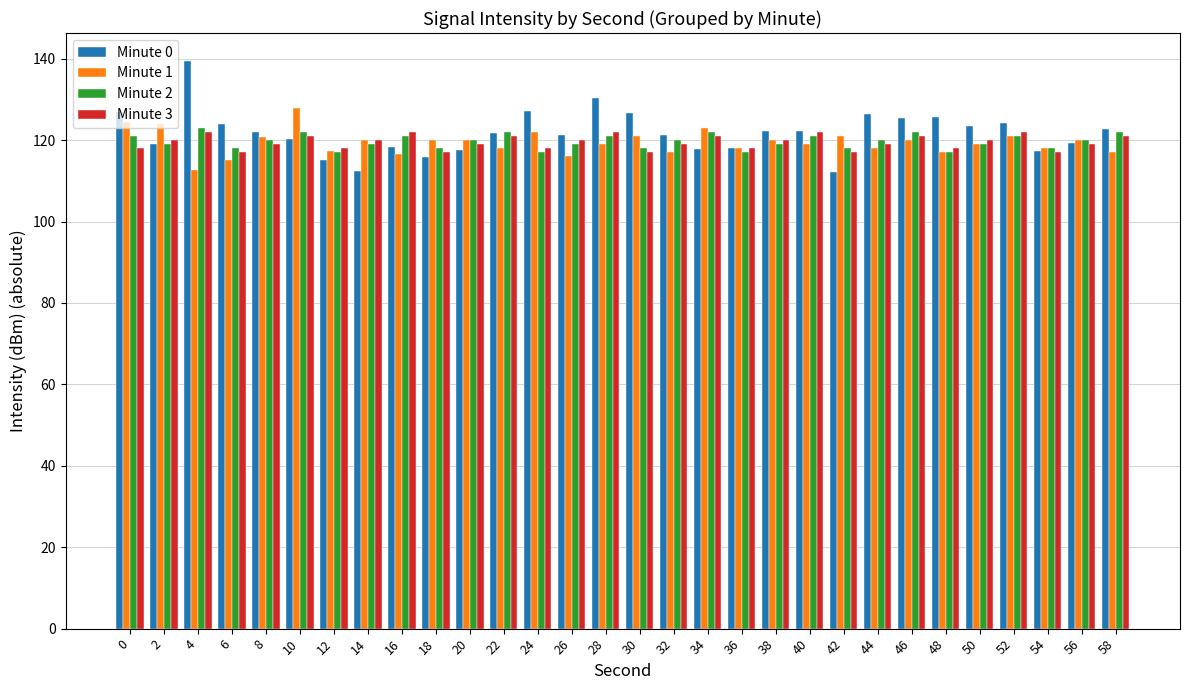

Which label corresponds to the largest value in the chart?

4